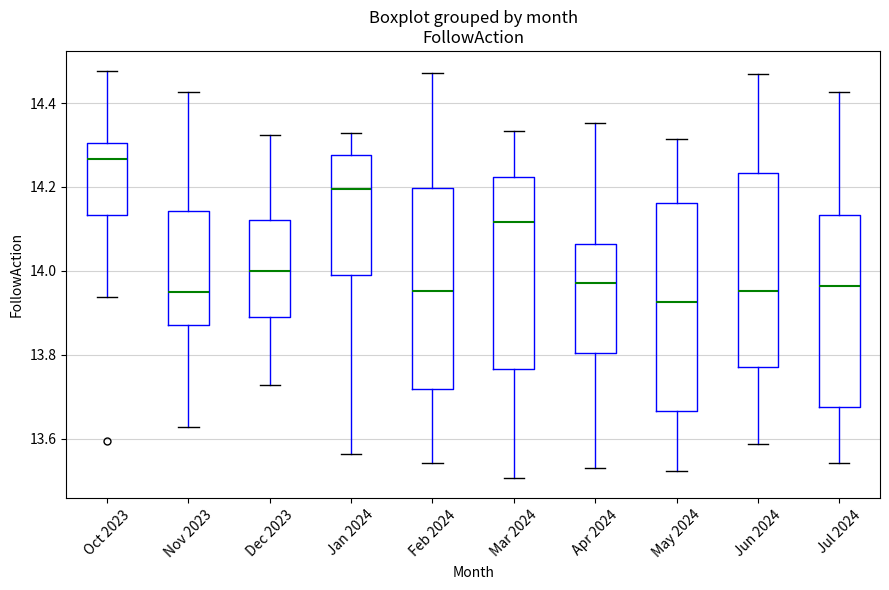

Reading left to right, transcribe this box plot: for each box, give where its median line is, the range the box spans, and where its two whiskers end, as read against the y-axis. The values are not printed on the chart, so give them approximately, as read against the axis.

Oct 2023: median 14.26, box 14.14 to 14.30, whiskers 13.94 to 14.48
Nov 2023: median 13.96, box 13.88 to 14.14, whiskers 13.62 to 14.42
Dec 2023: median 14.00, box 13.88 to 14.12, whiskers 13.72 to 14.32
Jan 2024: median 14.20, box 13.98 to 14.28, whiskers 13.56 to 14.32
Feb 2024: median 13.96, box 13.72 to 14.20, whiskers 13.54 to 14.48
Mar 2024: median 14.12, box 13.76 to 14.22, whiskers 13.50 to 14.34
Apr 2024: median 13.98, box 13.80 to 14.06, whiskers 13.54 to 14.36
May 2024: median 13.92, box 13.66 to 14.16, whiskers 13.52 to 14.32
Jun 2024: median 13.96, box 13.78 to 14.24, whiskers 13.58 to 14.46
Jul 2024: median 13.96, box 13.68 to 14.14, whiskers 13.54 to 14.42